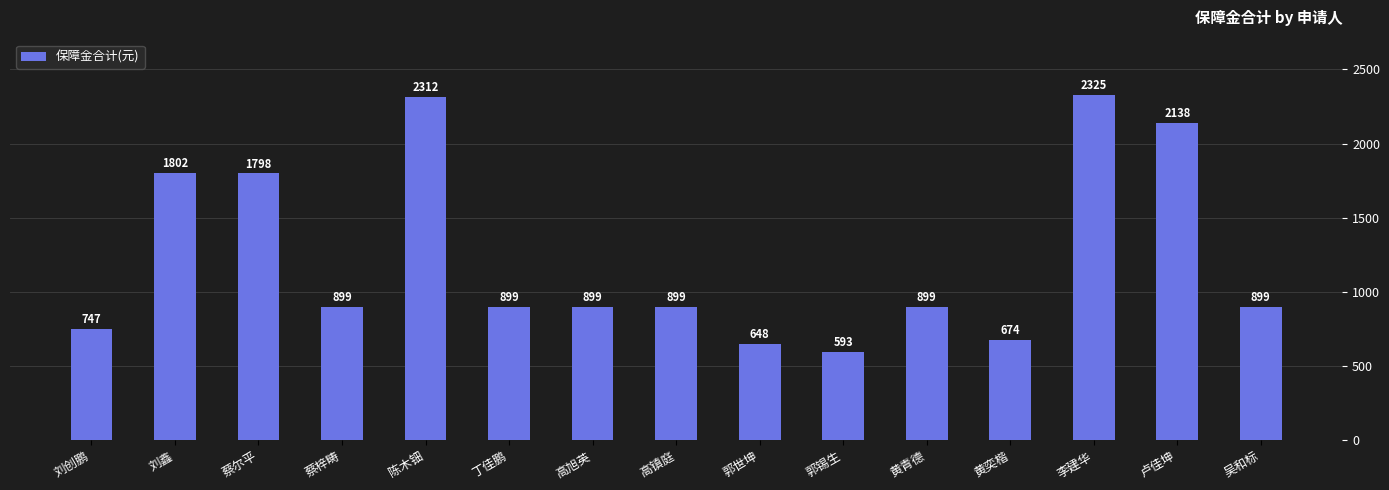

What is the difference between the second highest and second lowest values?

1664